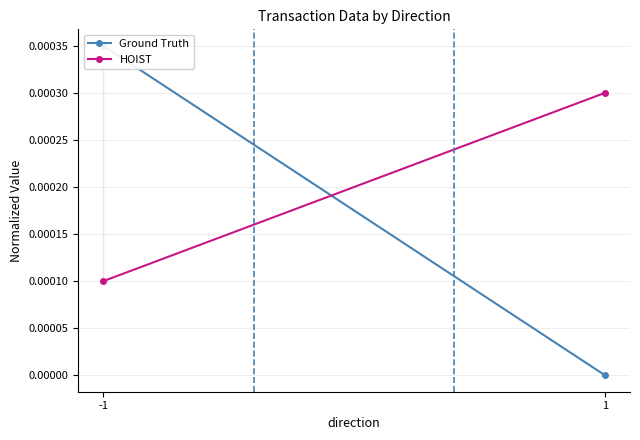

Which has a higher value, -1 or 1?

-1